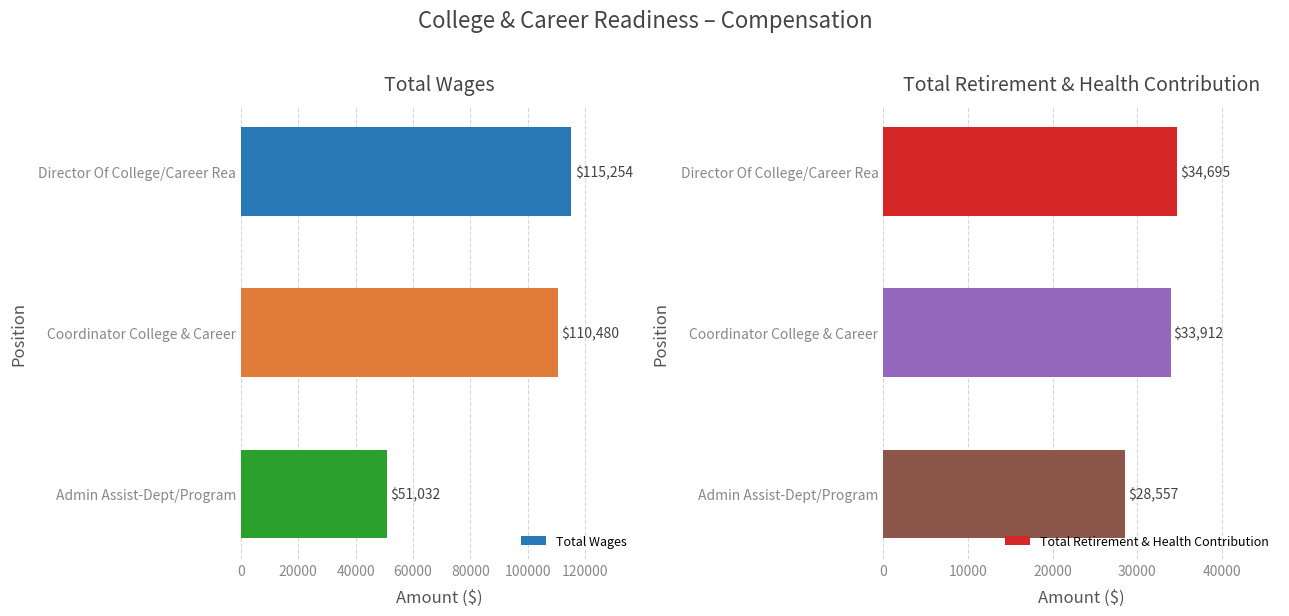

What is the sum of all Total Wages values?

276766